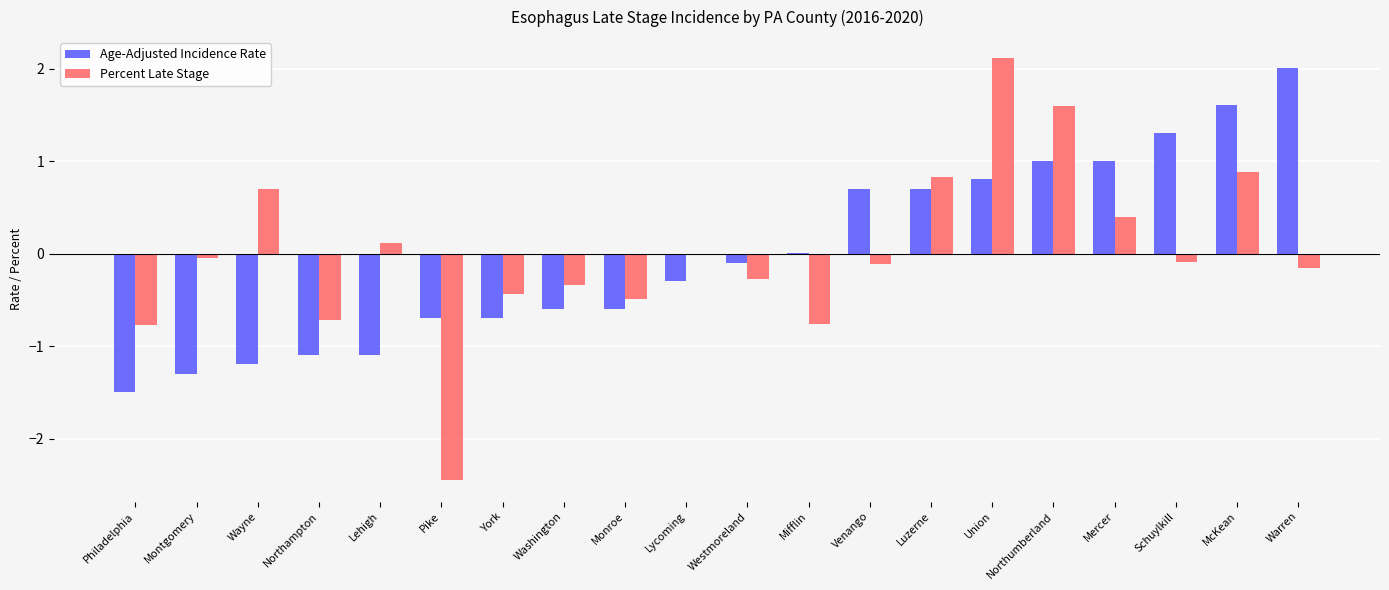

Is the value of Percent Late Stage at Schuylkill greater than the value of Age-Adjusted Incidence Rate at Mifflin?

No